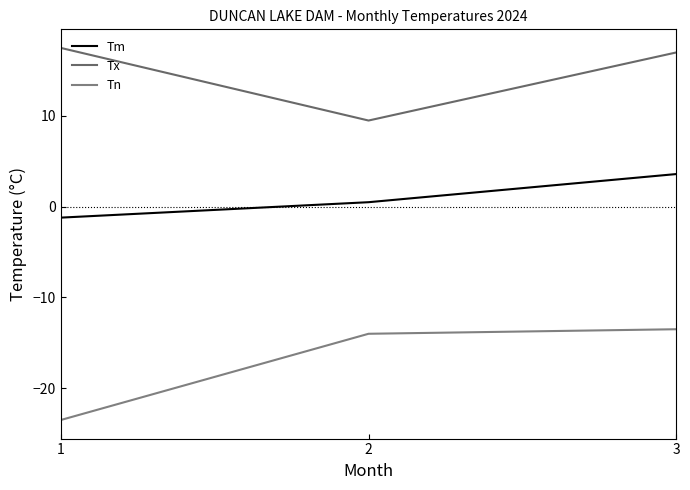

How many values in the Tm series are below 0?

1